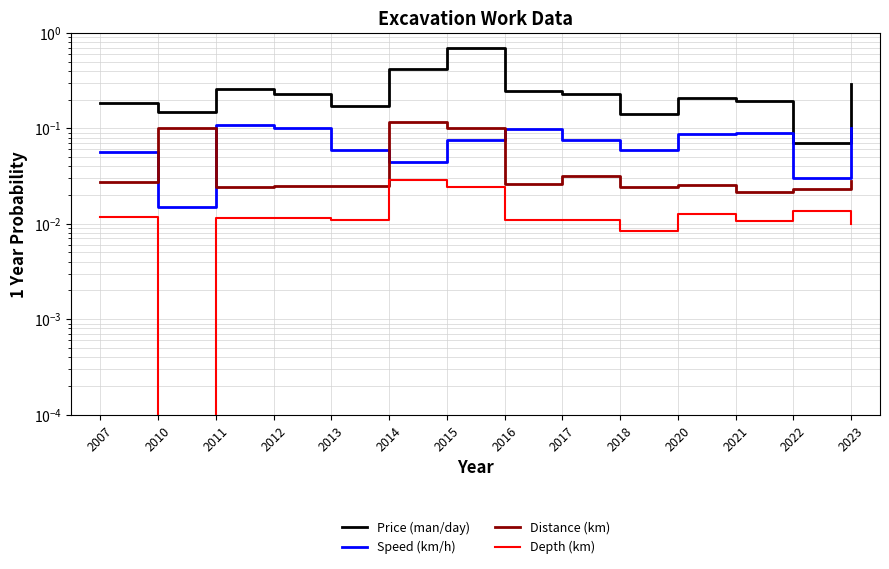

Which series has the largest total across all categories?

Price (man/day)